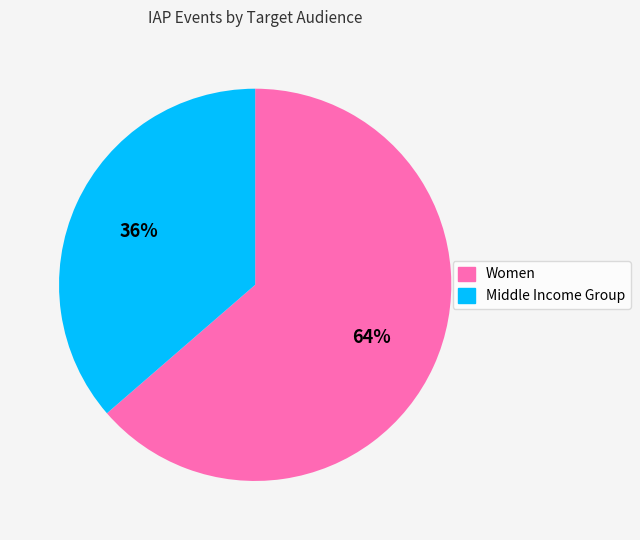

To the nearest percent, what is the combined percentage of Middle Income Group and Women?

100%